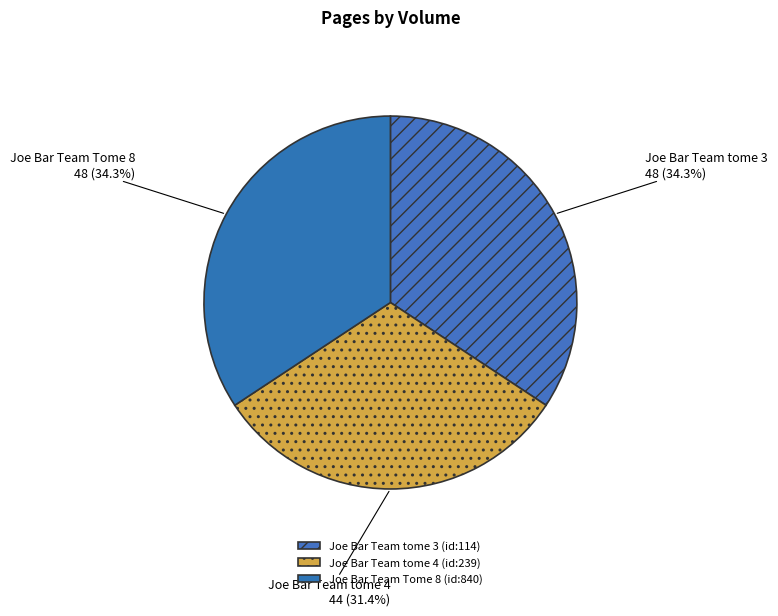

What is the total percentage of Joe Bar Team tome 4 (id:239) and Joe Bar Team tome 3 (id:114)?

65.7%